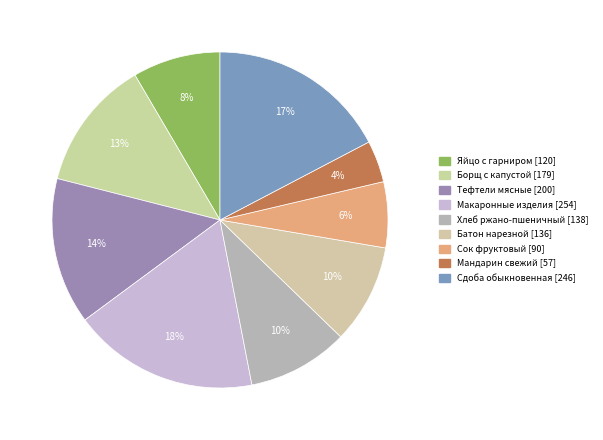

What is the largest slice in the pie chart?

Макаронные изделия